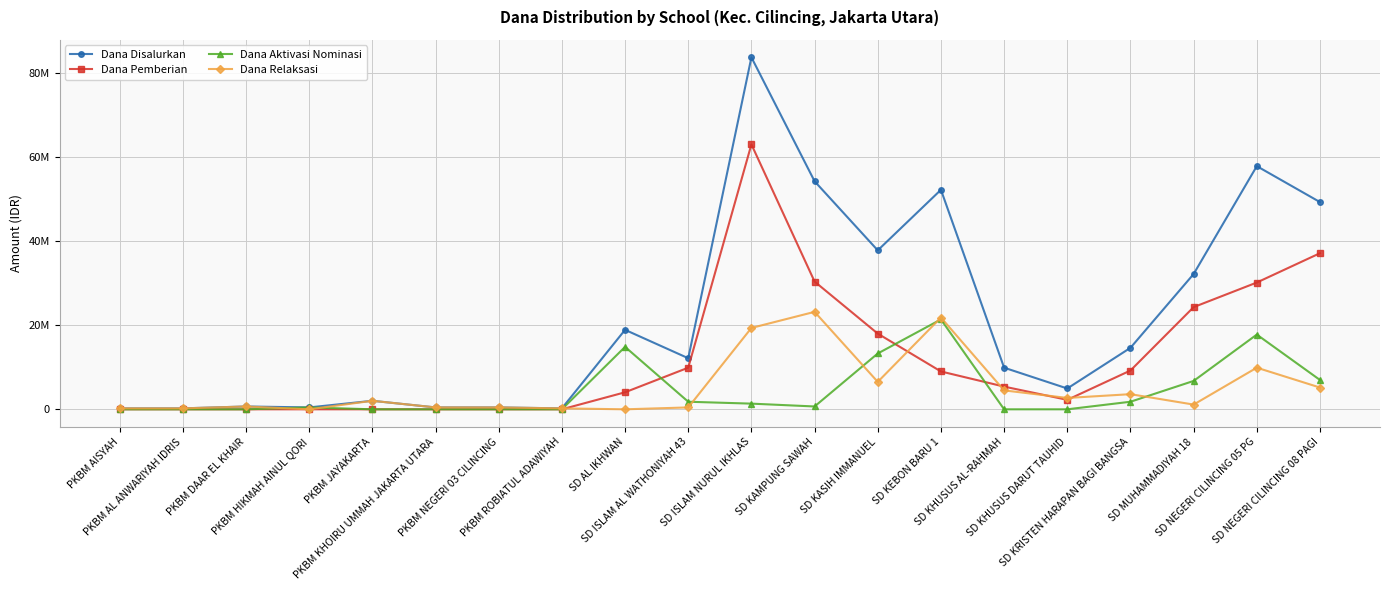

Is this an area chart (filled region under the line)?

No